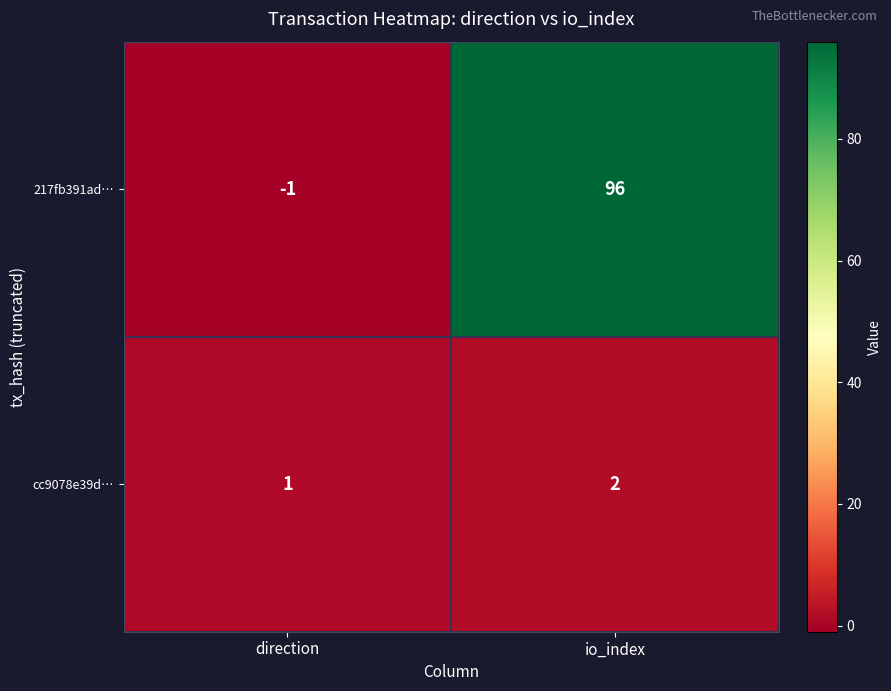

The 217fb391ad… series shows -1 at direction. True or false?

True